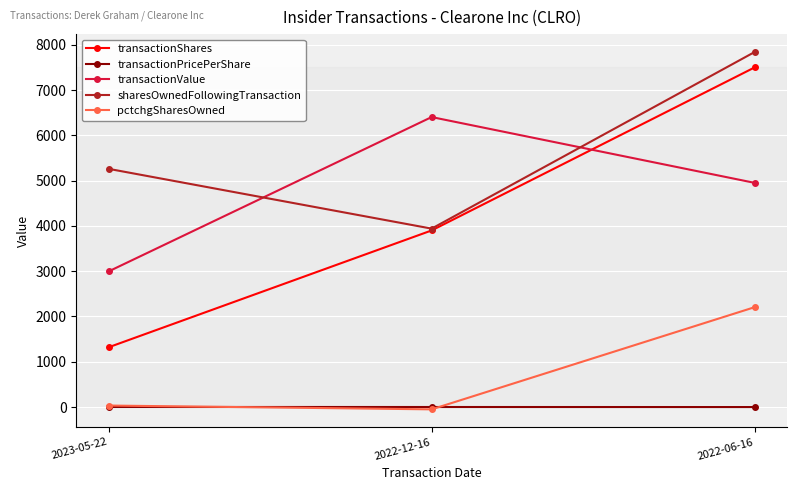

What is the highest value of the transactionValue series?

6403.0